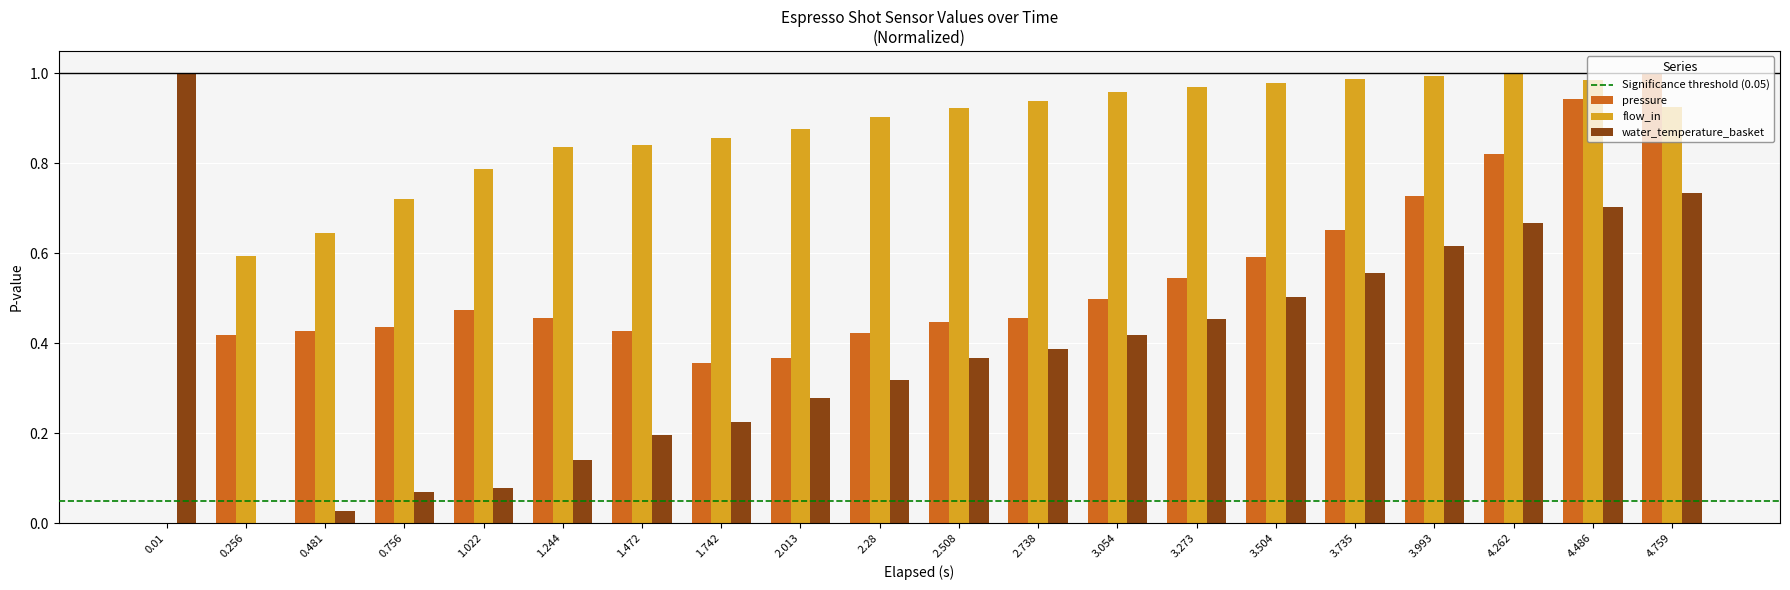

Between 0.256 and 2.508, which series saw the biggest shift?

water_temperature_basket